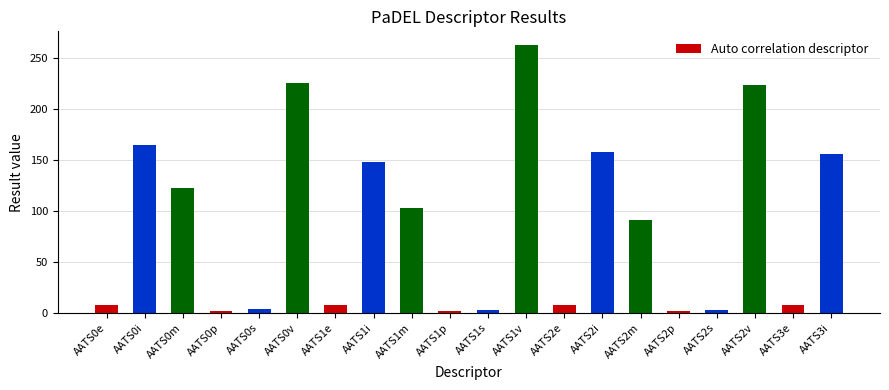

What is the label of the 5th bar from the right?

AATS2p